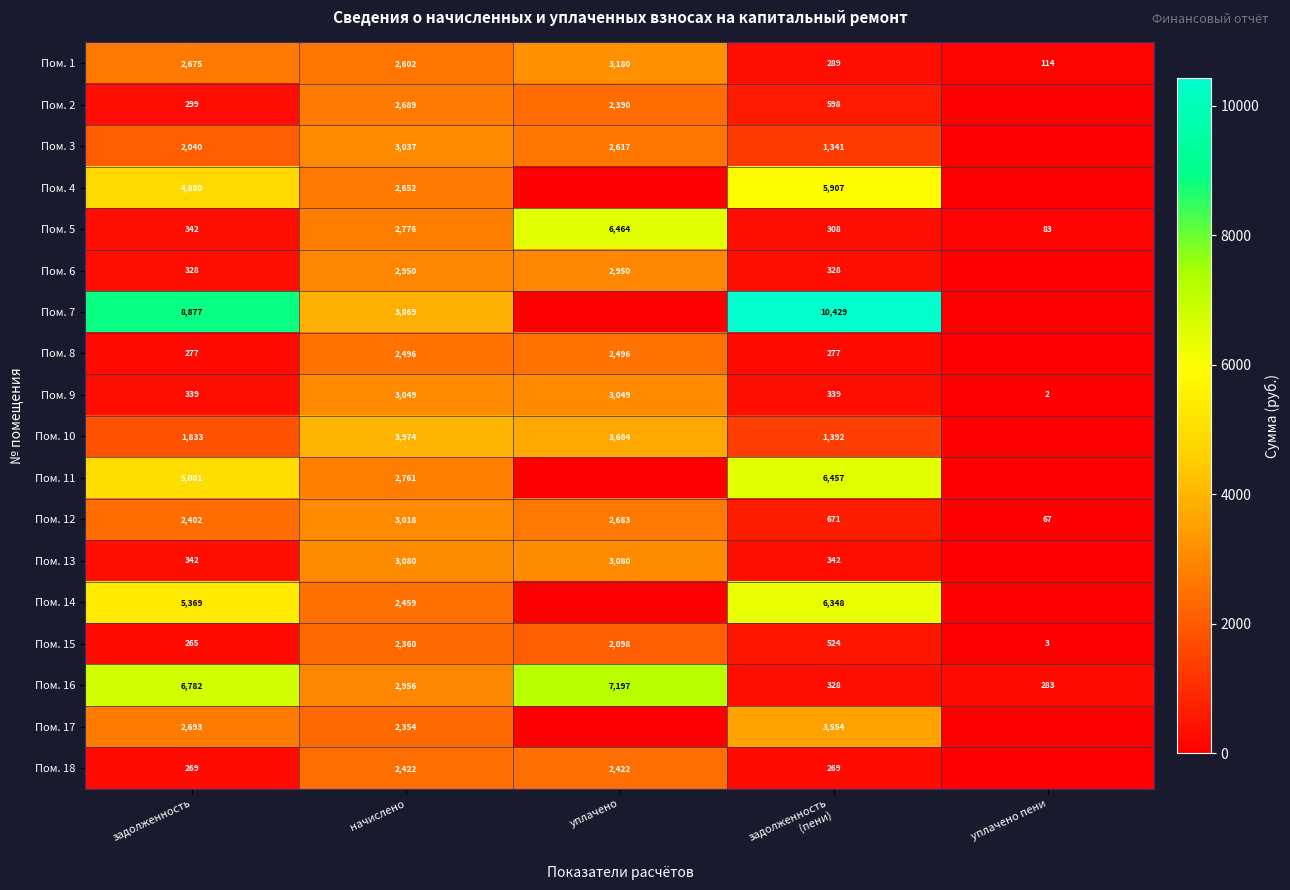

True or false: Пом. 7 has a value of 3869 at начислено.

True